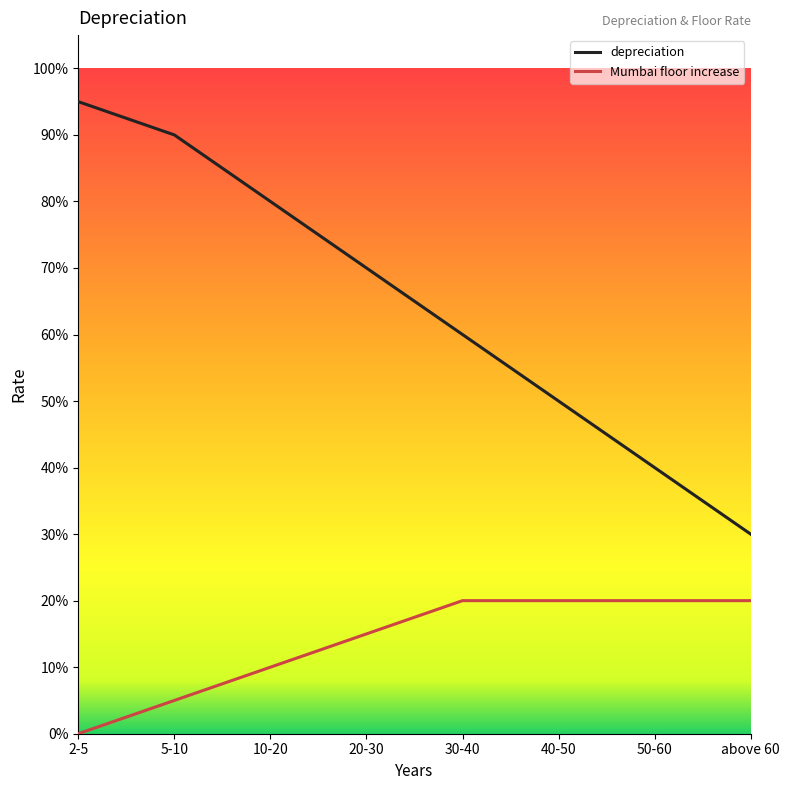

Is the value of depreciation at above 60 greater than the value of Mumbai floor increase at 40-50?

Yes